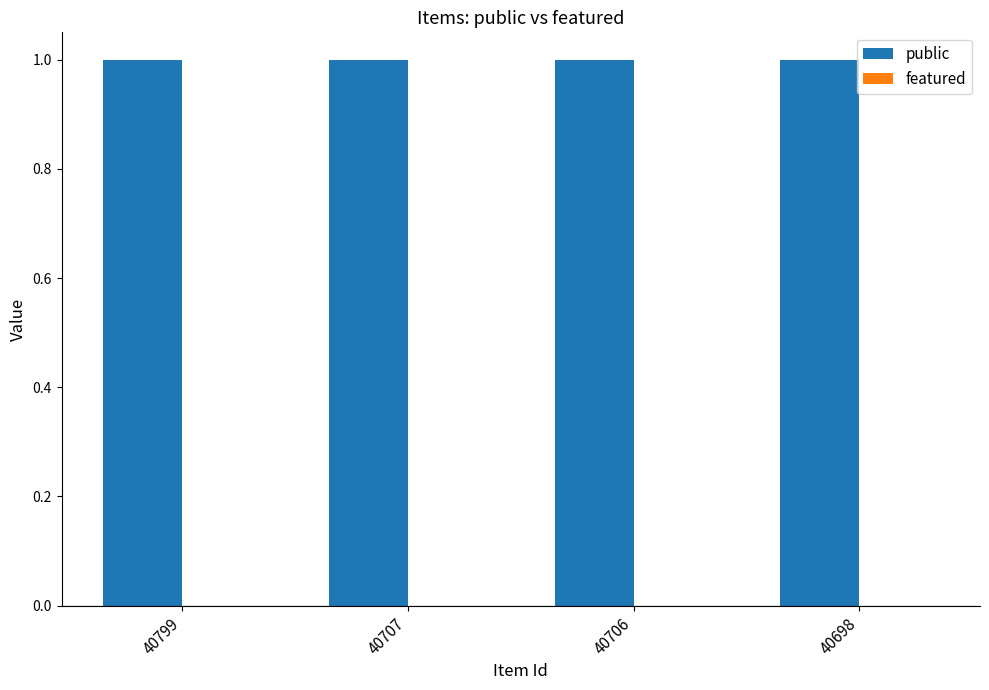

What is the spread (max minus min) of values at 40698?

1